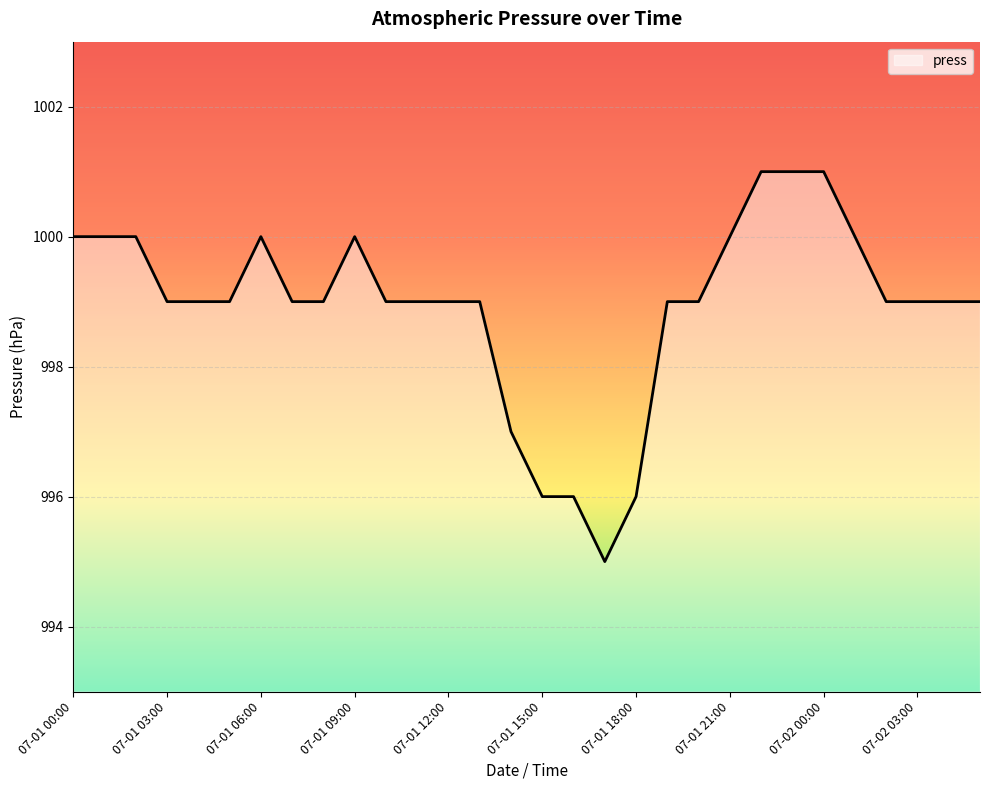

What is the difference between the maximum and minimum values?

6